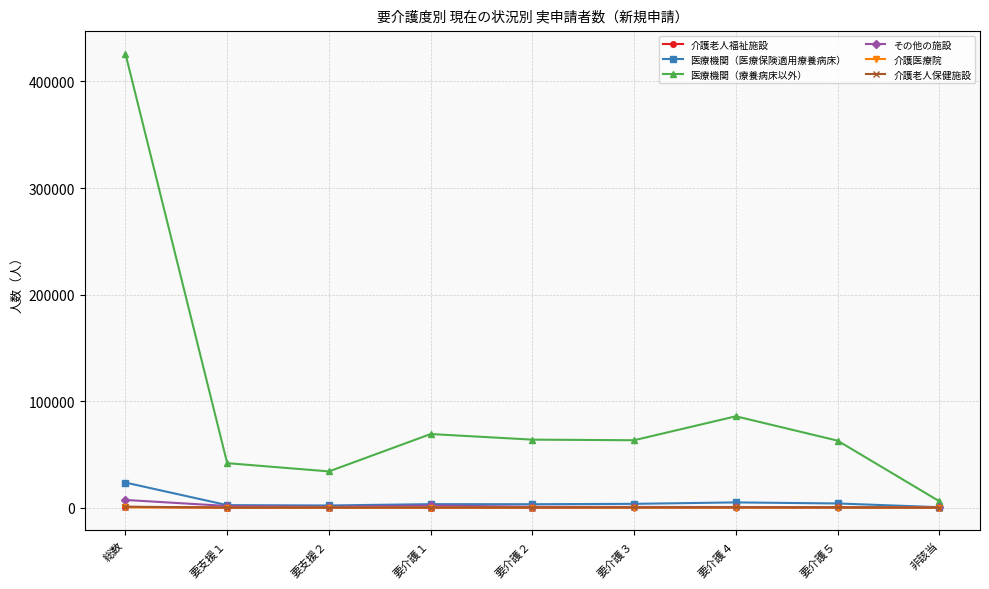

What is the greatest value displayed?

425990